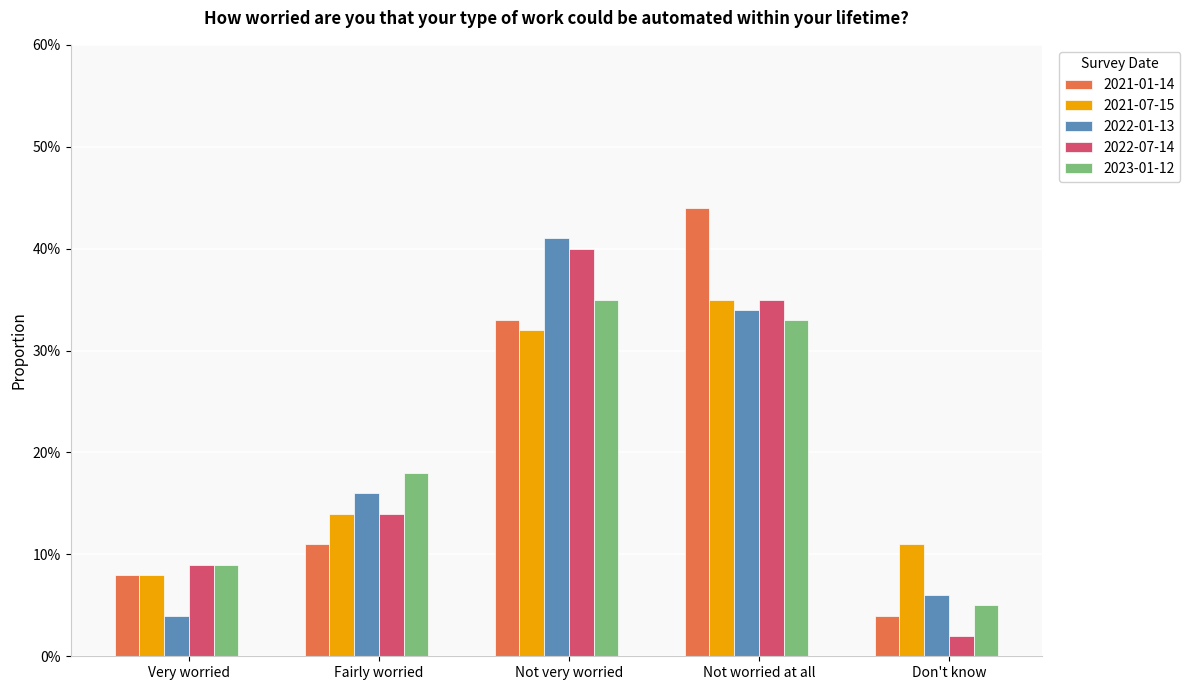

What is the label of the 4th bar from the right?

Fairly worried